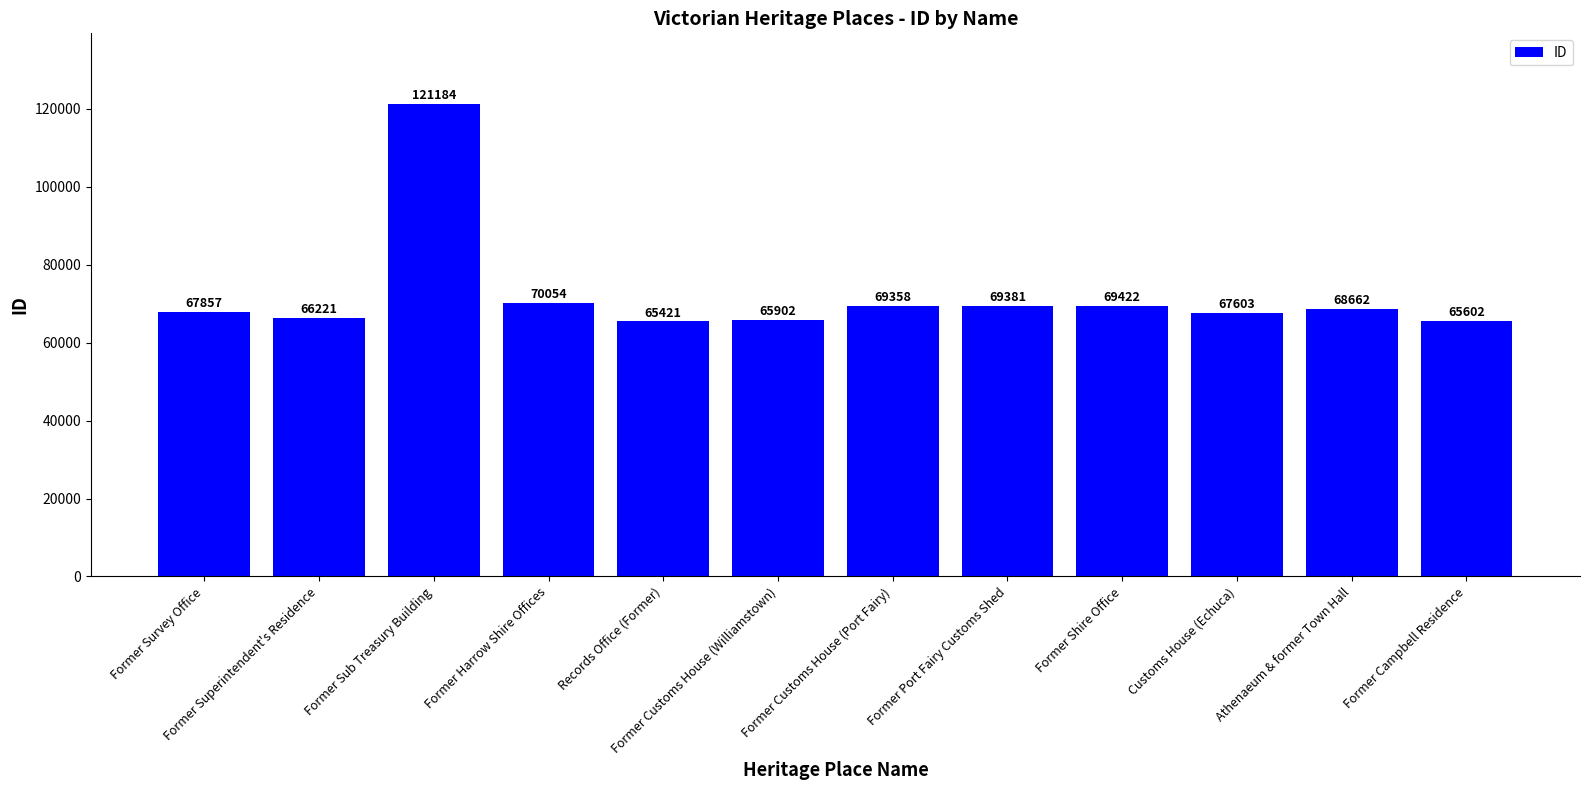

Which label corresponds to the largest value in the chart?

Former Sub Treasury Building